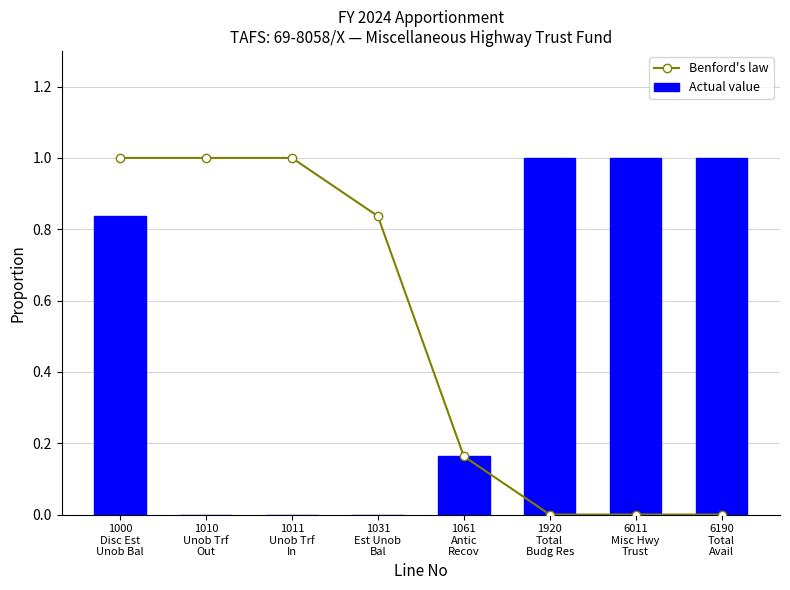

What is the difference between the maximum and minimum values in the Benford's law series?

1.0